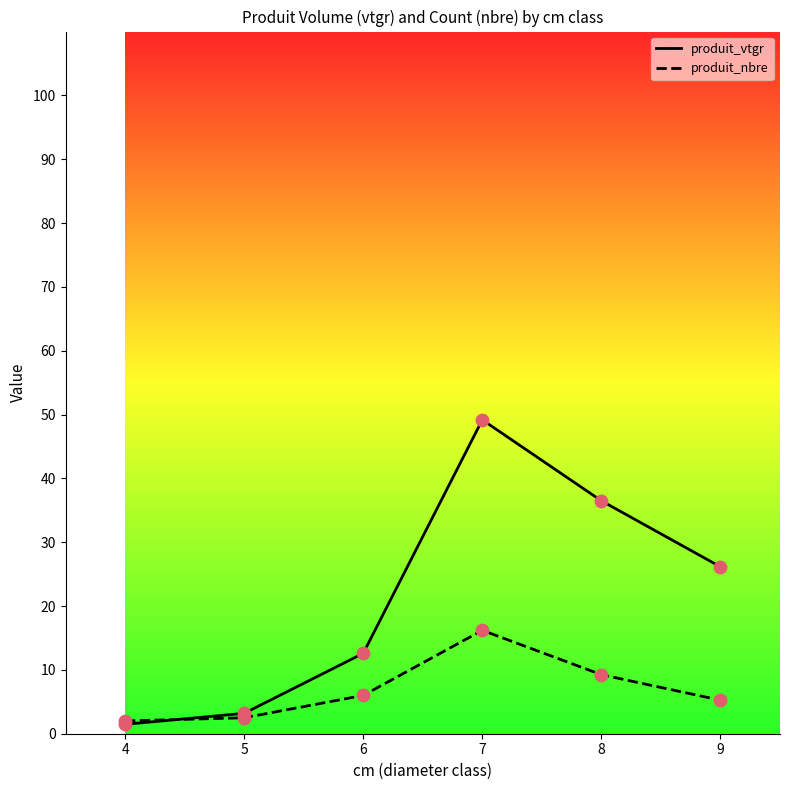

What are all the series names shown in the legend?

produit_vtgr, produit_nbre